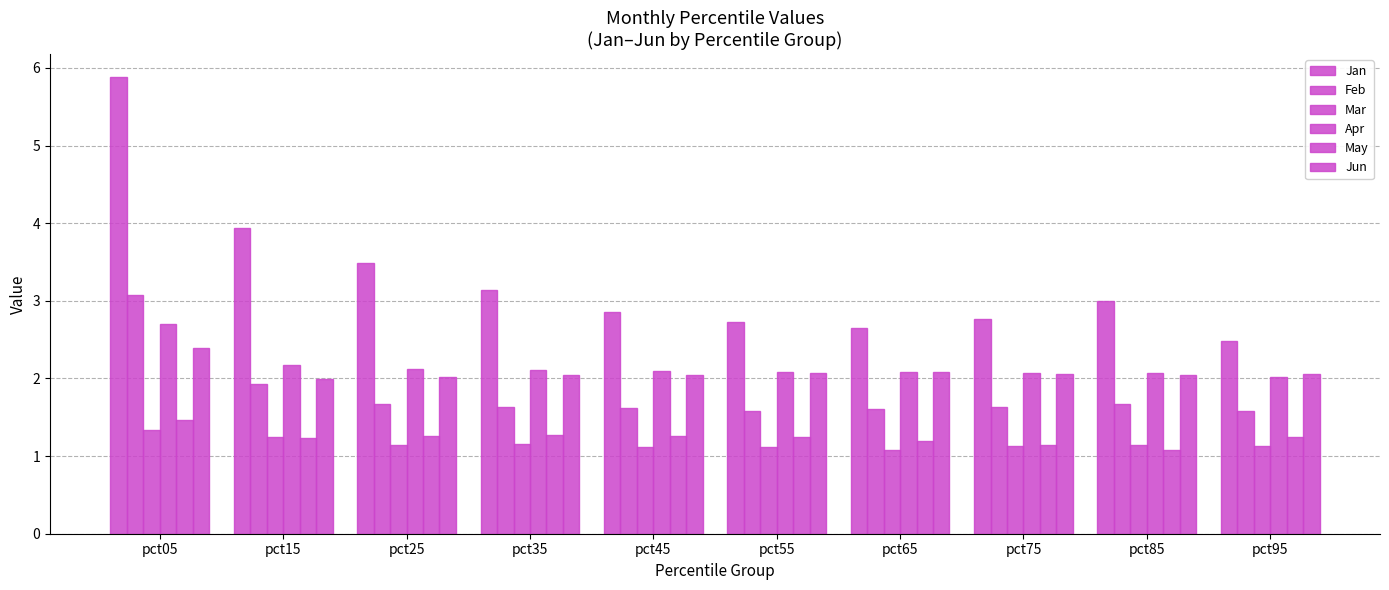

How many data points does each series have?

10